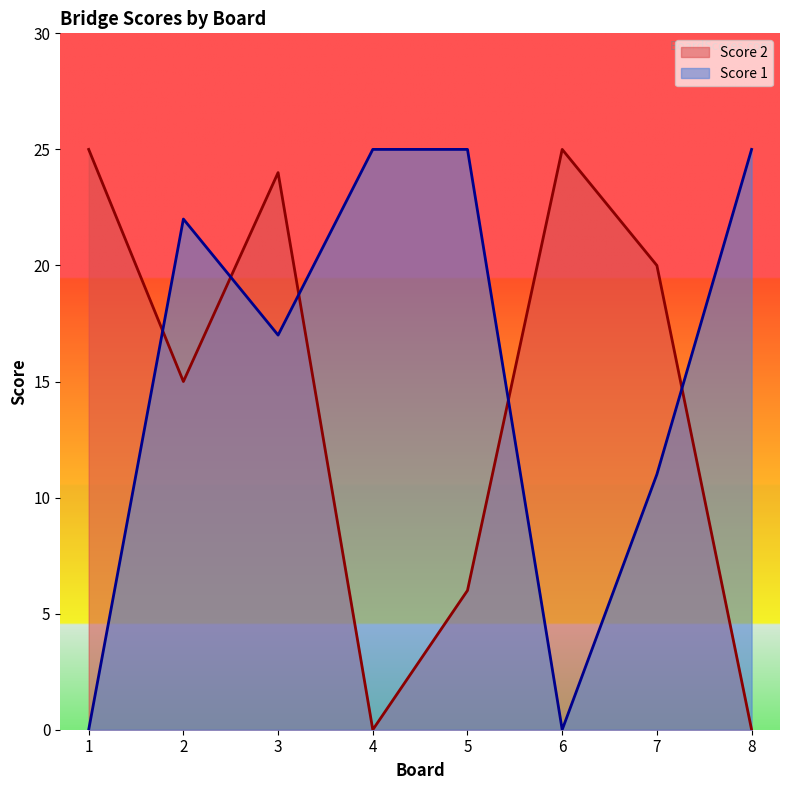

Where does the Score 2 series first go above 20?

1